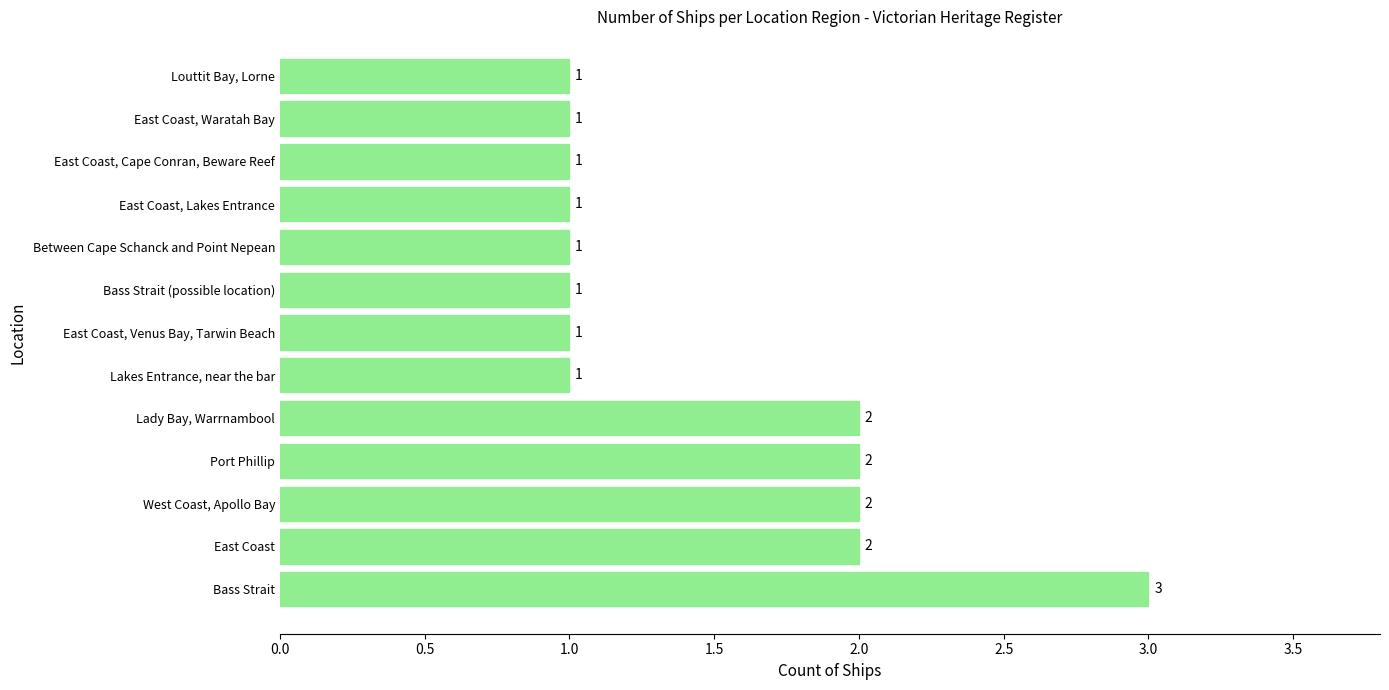

Approximately how many times larger is the value at East Coast, Lakes Entrance compared to West Coast, Apollo Bay?

0.5